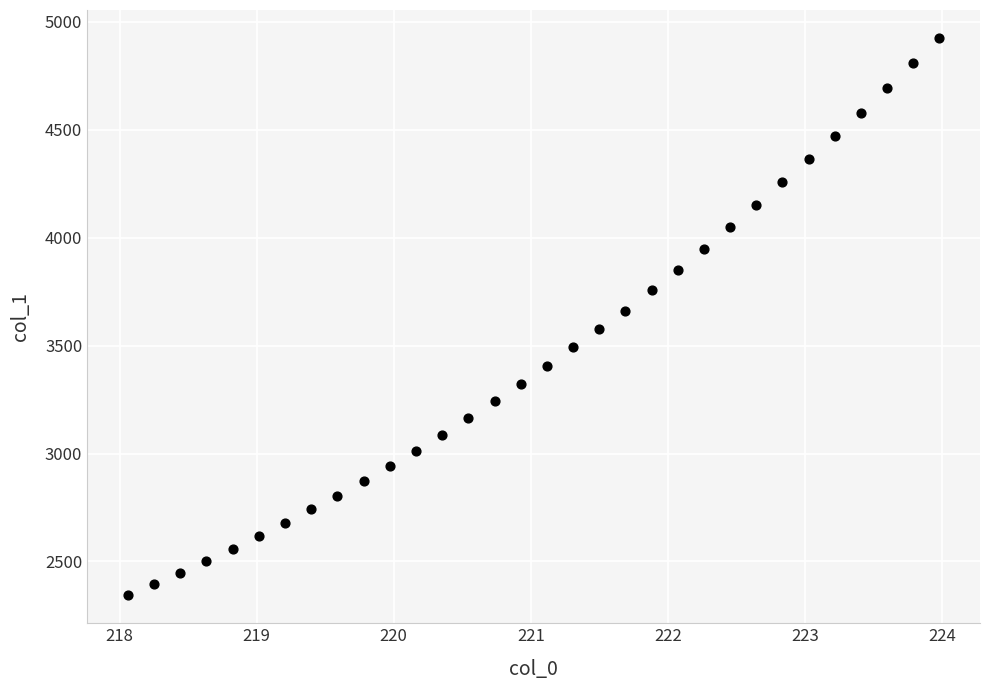

What is the range of Y values (max minus min)?

2583.1